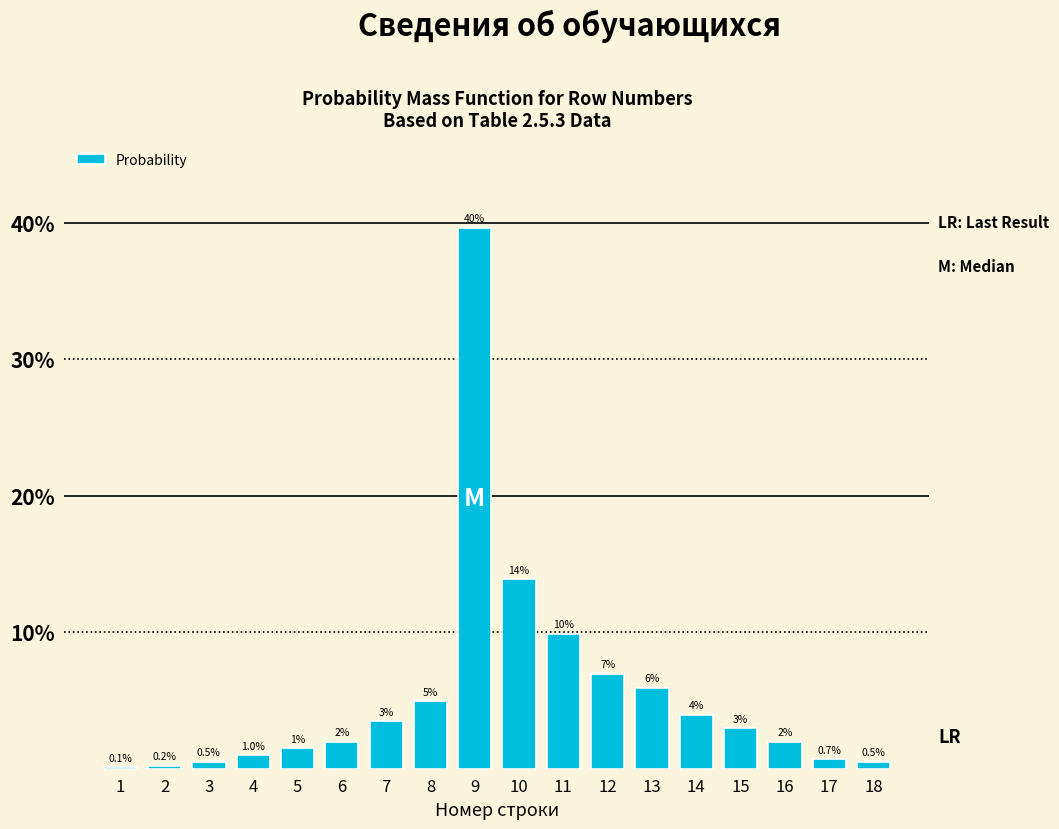

Between 5 and 6, which is larger?

6